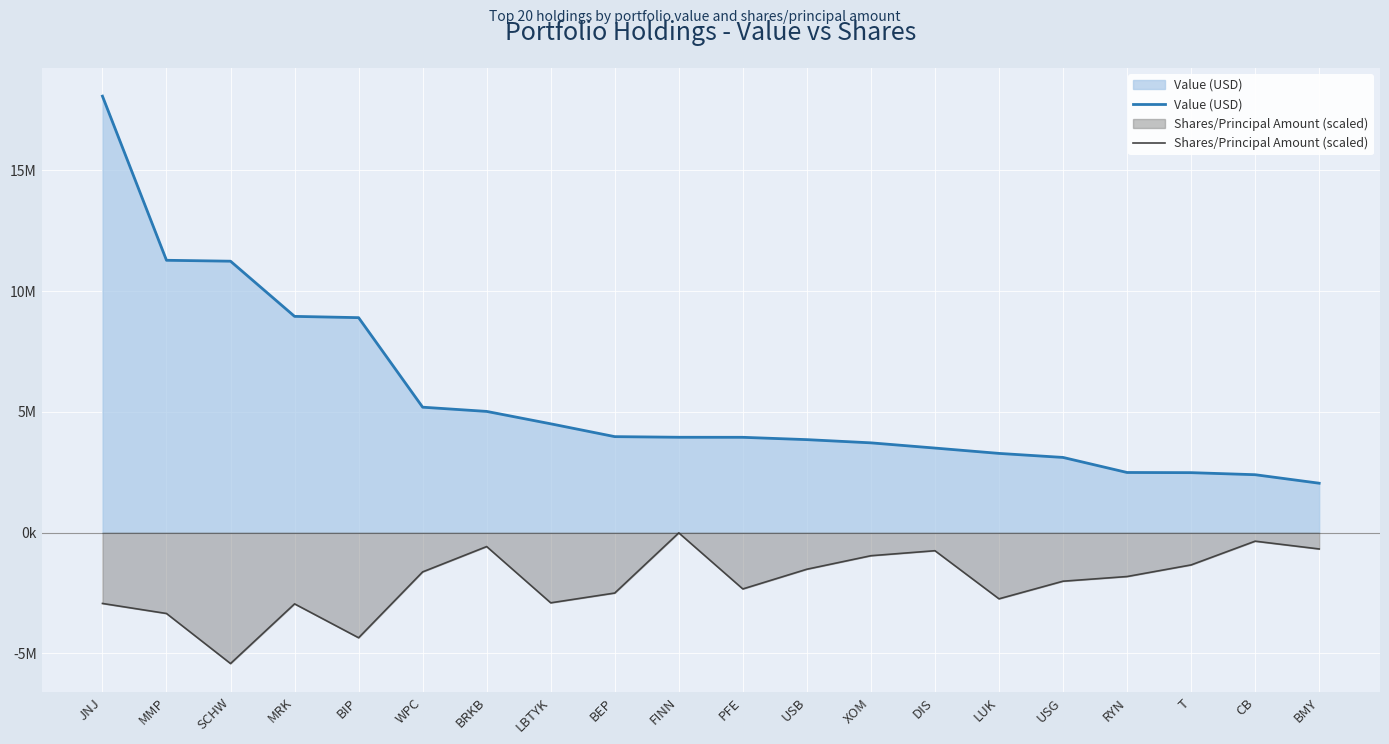

Is it true that Shares/Principal Amount (scaled) equals -4984372.8 at LBTYK?

False